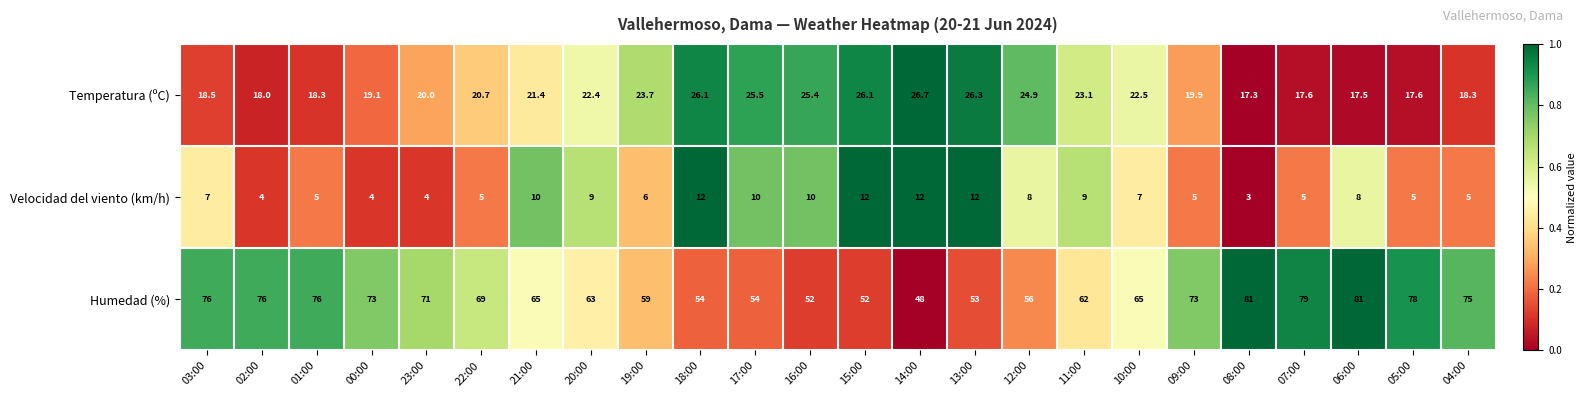

At 08:00, list the series in order from smallest to largest.

Velocidad del viento (km/h), Temperatura (ºC), Humedad (%)